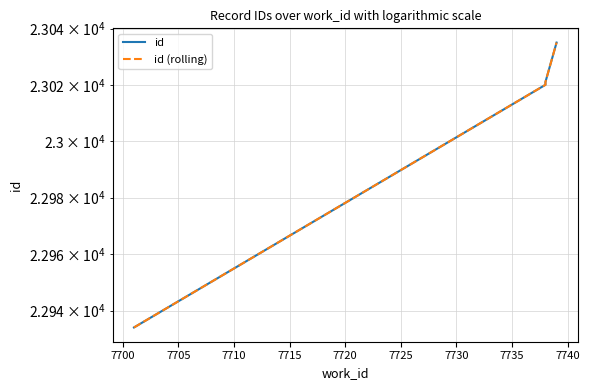

What is the sum of all id (rolling) values?

92010